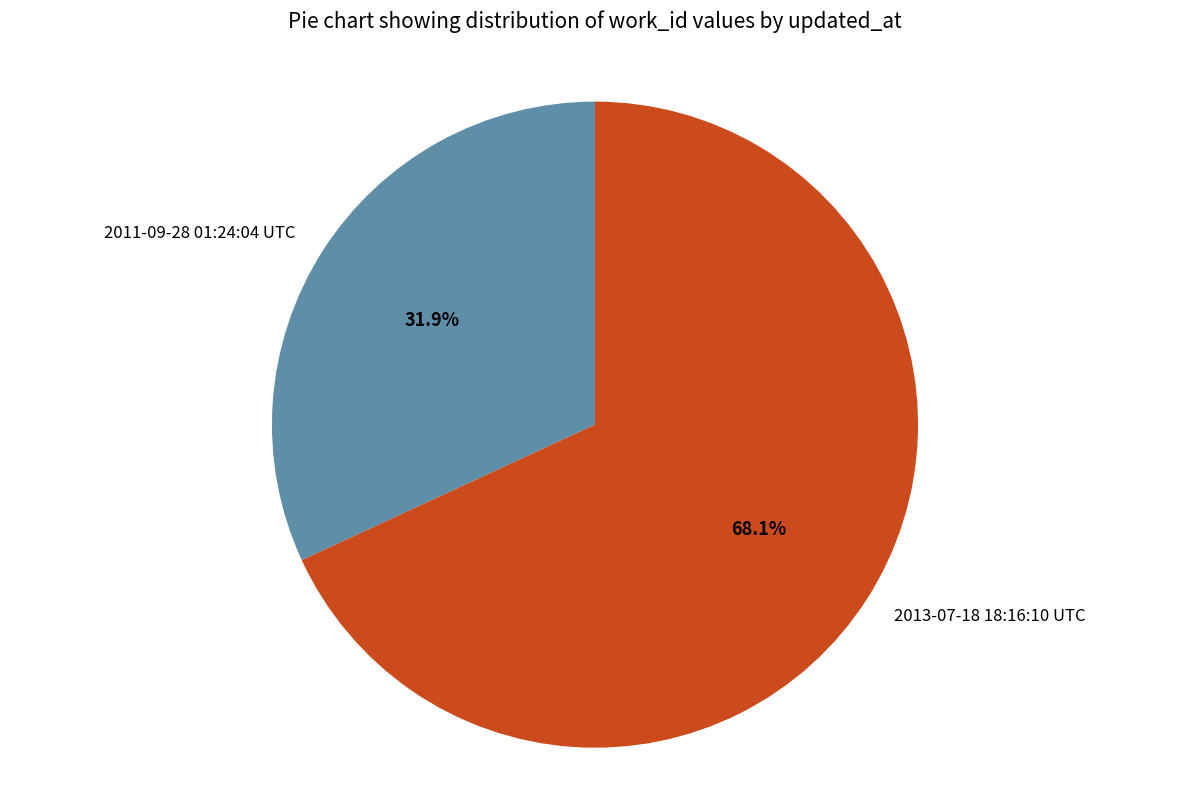

Between 2011-09-28 01:24:04 UTC and 2013-07-18 18:16:10 UTC, which is larger?

2013-07-18 18:16:10 UTC